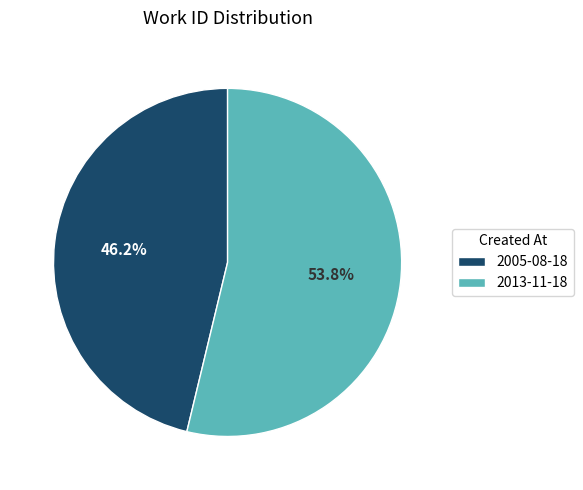

Is it true that 2005-08-18 is 46% of the pie?

True